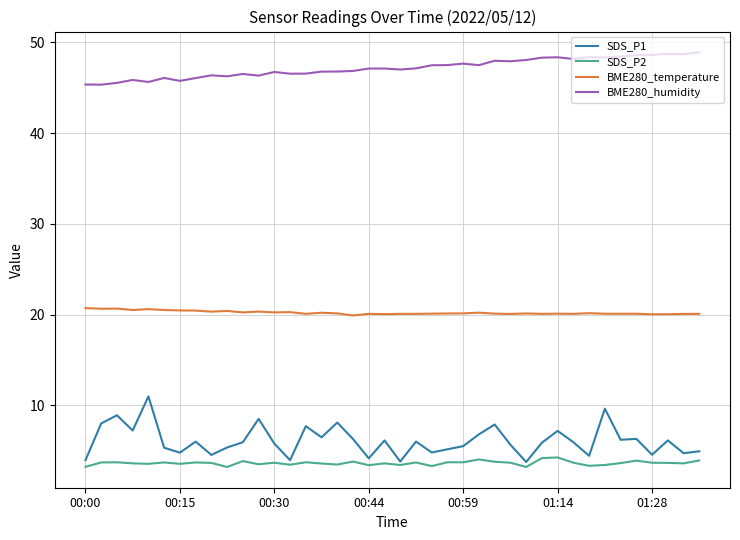

Rank the series by their maximum value, from lowest to highest.

SDS_P2, SDS_P1, BME280_temperature, BME280_humidity